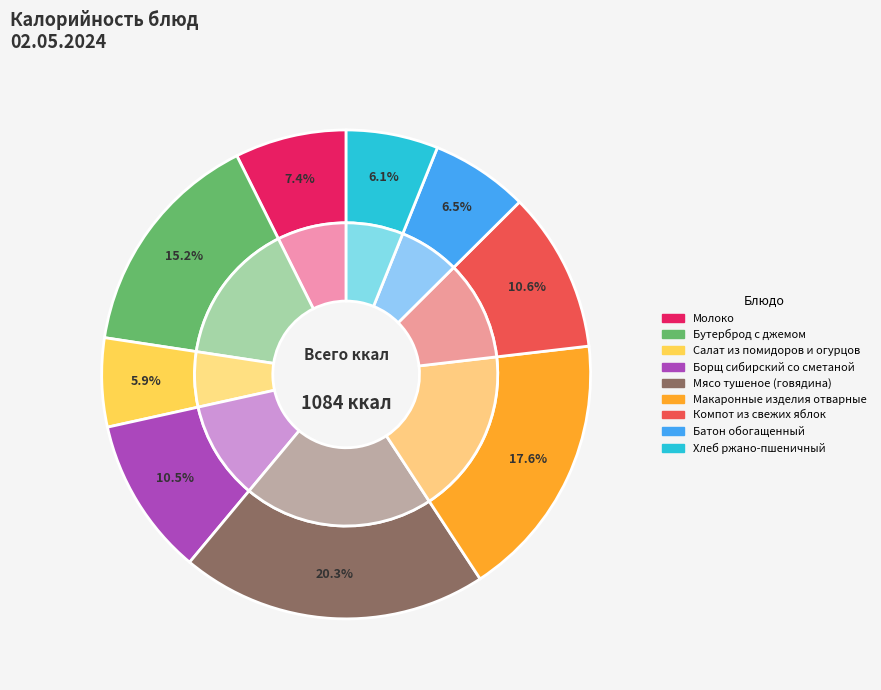

To the nearest percent, what is the difference between the Молоко and Бутерброд с джемом slice percentages?

8%